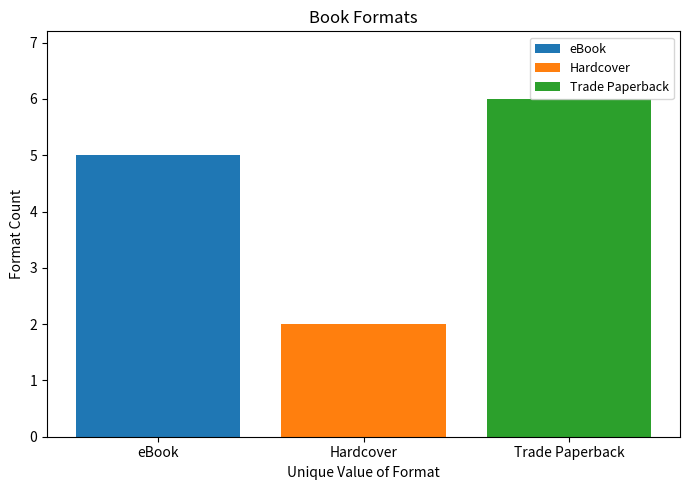

What is the label of the 2nd bar from the left?

Hardcover